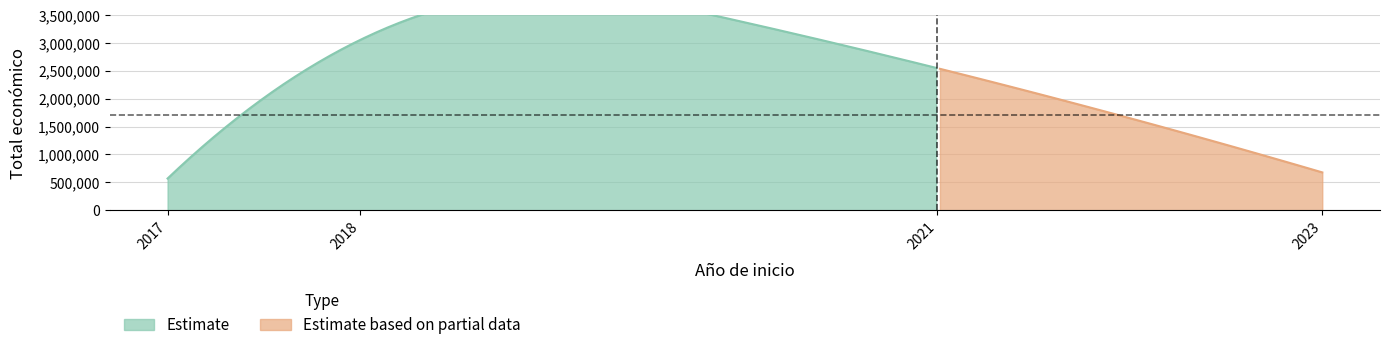

Between 2017 and 2023, which is larger?

2023